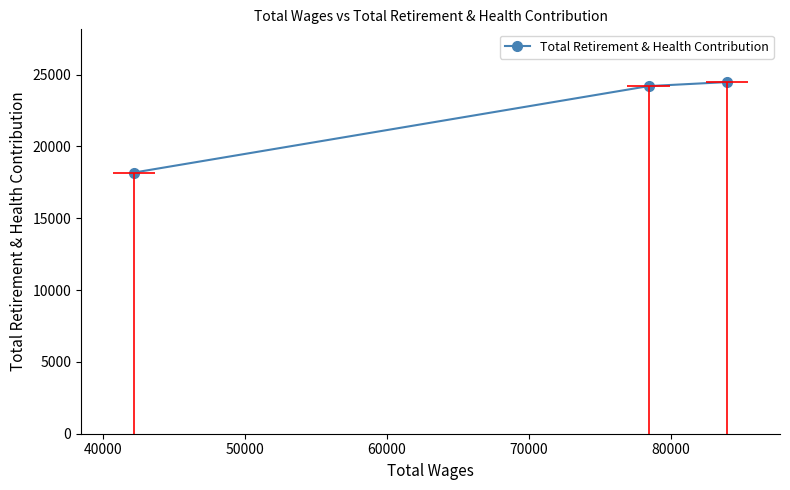

How many data points in Total Retirement & Health Contribution are less than 24203?

1